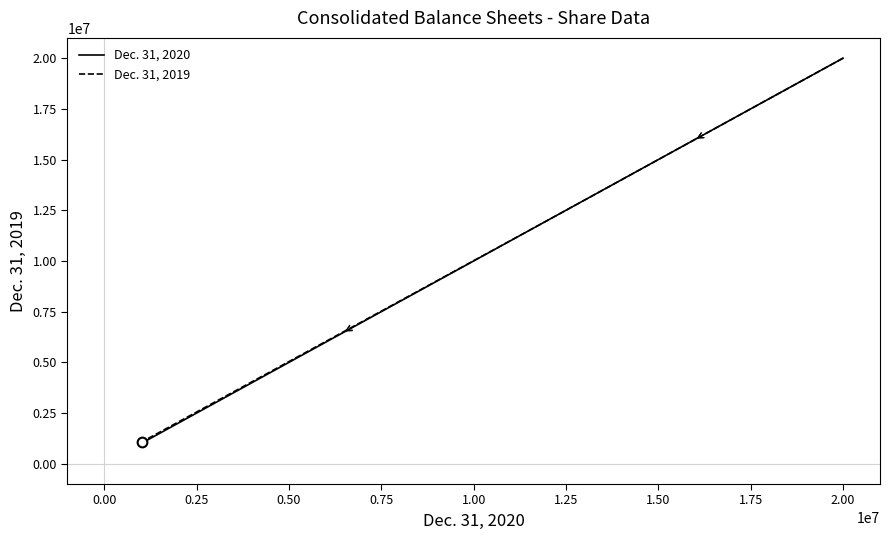

True or false: Dec. 31, 2020 has more than 2 interior local peaks.

False